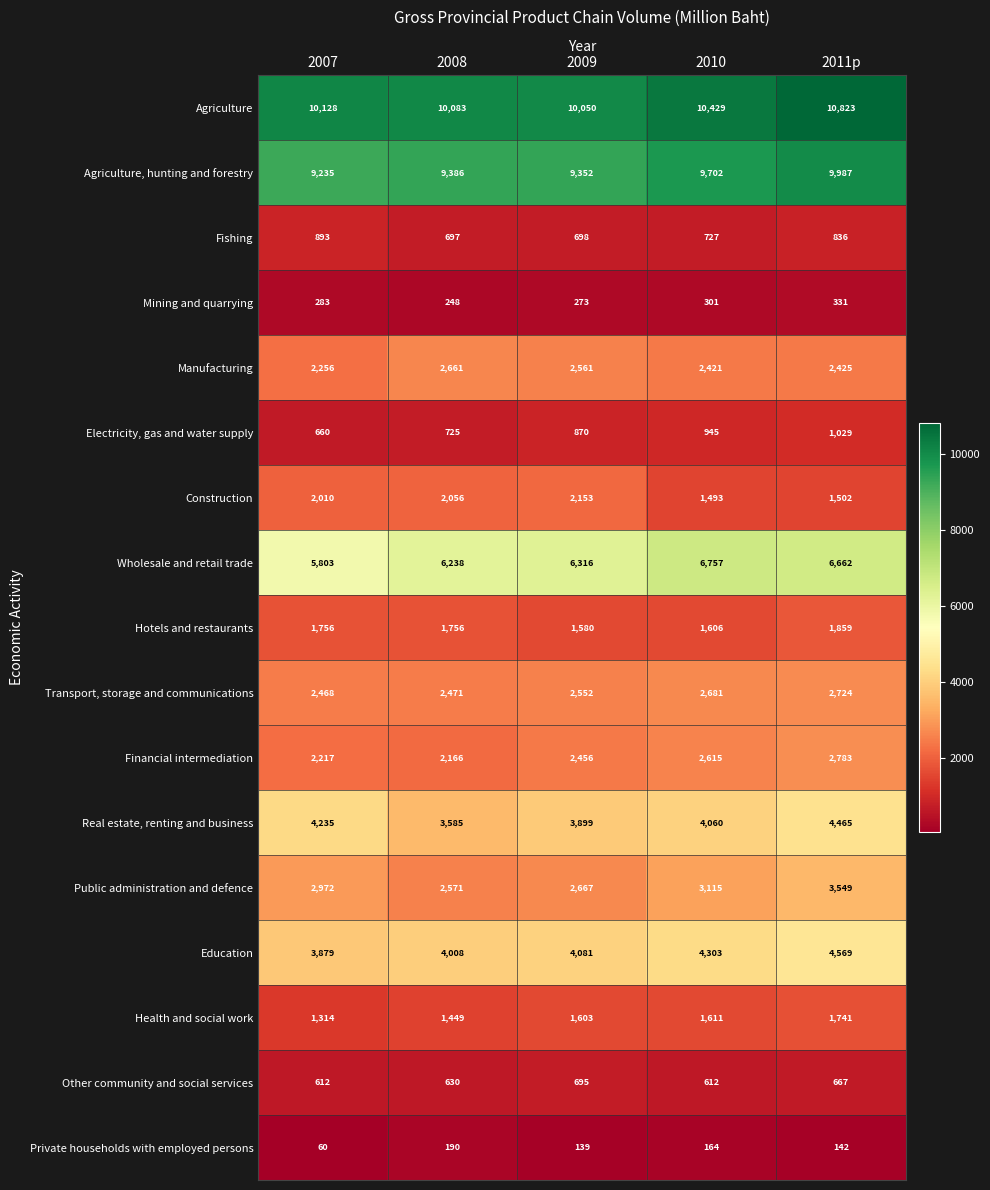

Which category has the highest value in the Financial intermediation series?

2011p